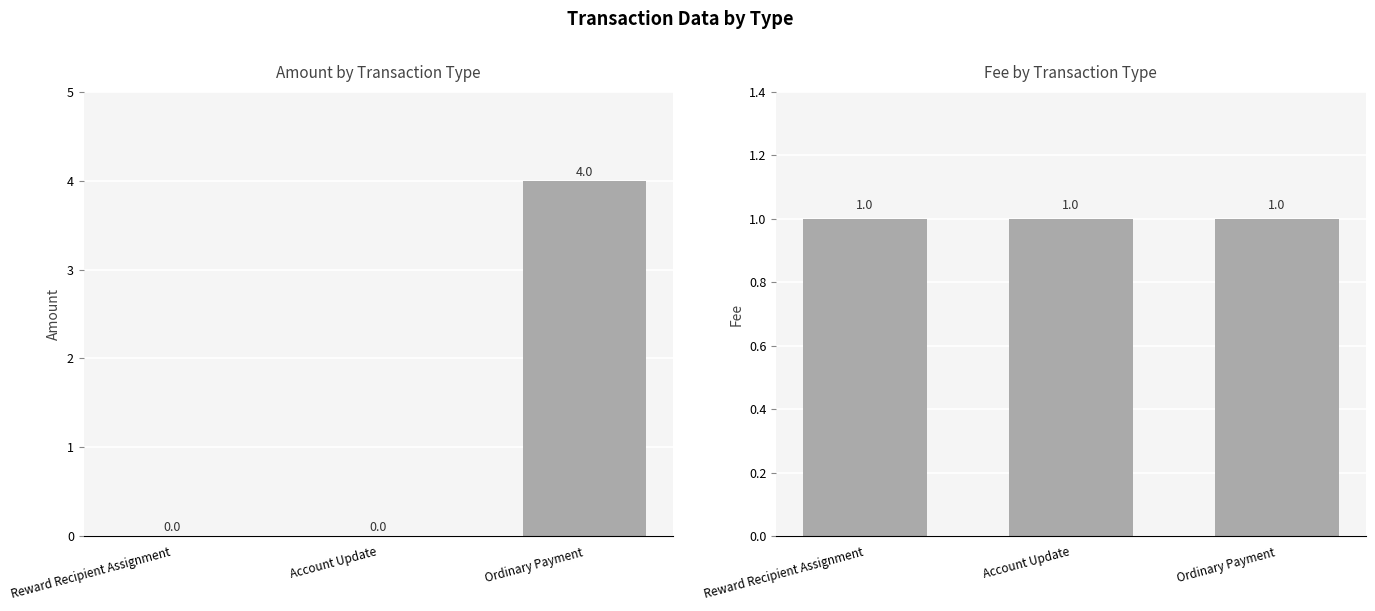

Which category has the highest value across all series?

Ordinary Payment